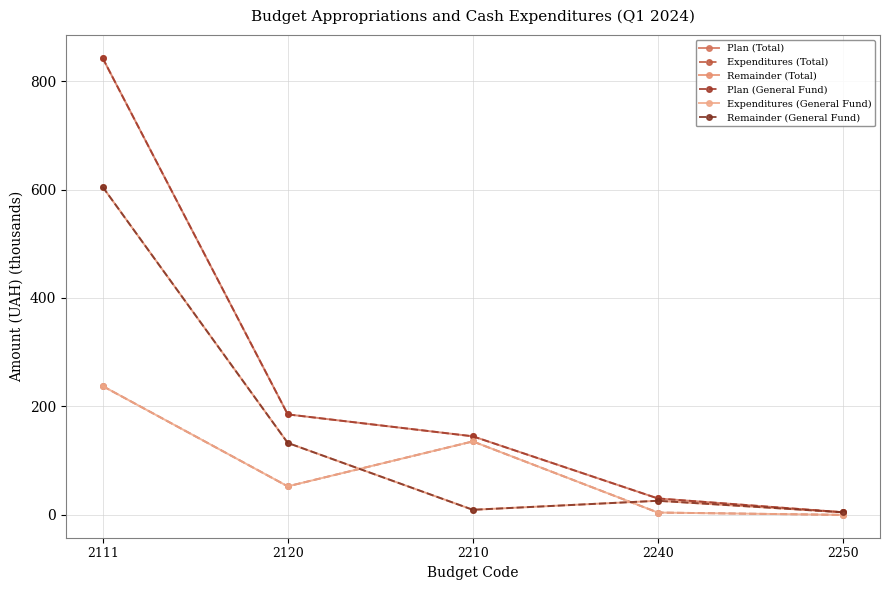

What is the difference between the maximum and minimum values in the Plan (Total) series?

837.6